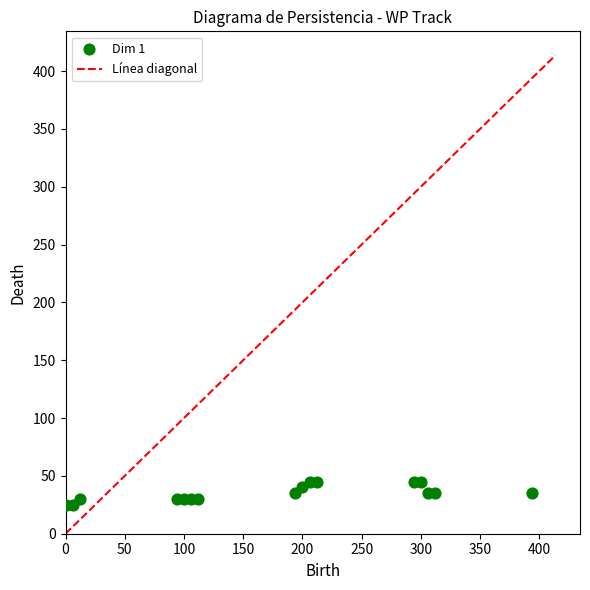

What is the range of Y values (max minus min)?

20